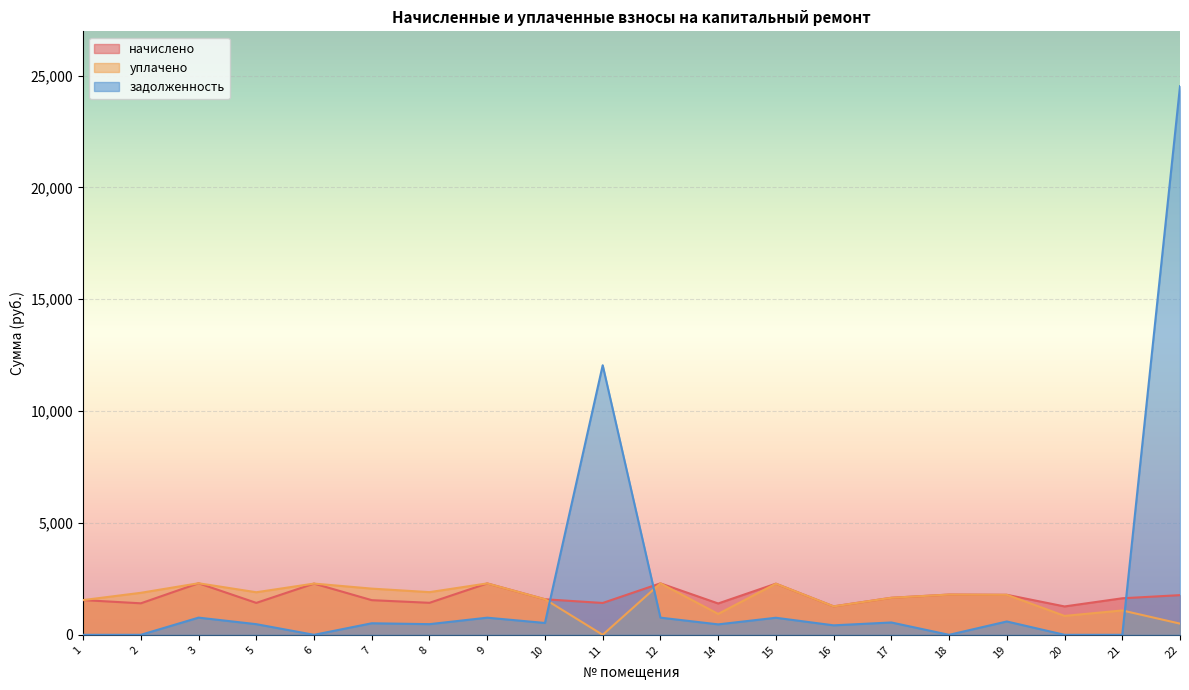

Which series ends up on top after the final intersection of начислено and задолженность?

задолженность